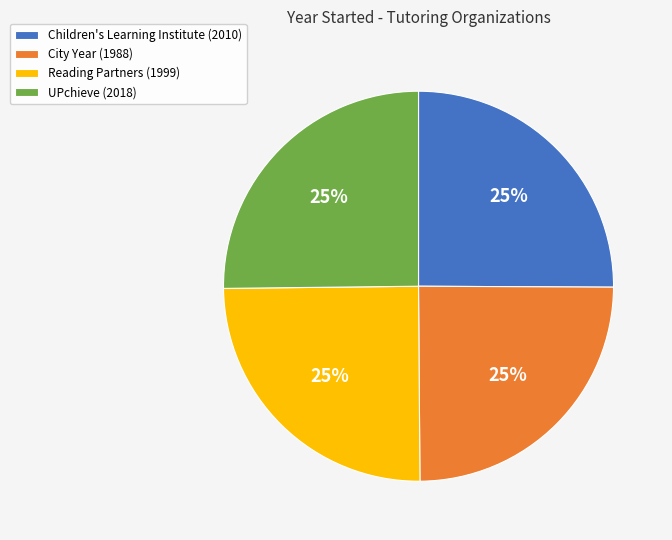

What is the ratio of the value at City Year to the value at Children's Learning Institute?

1.0